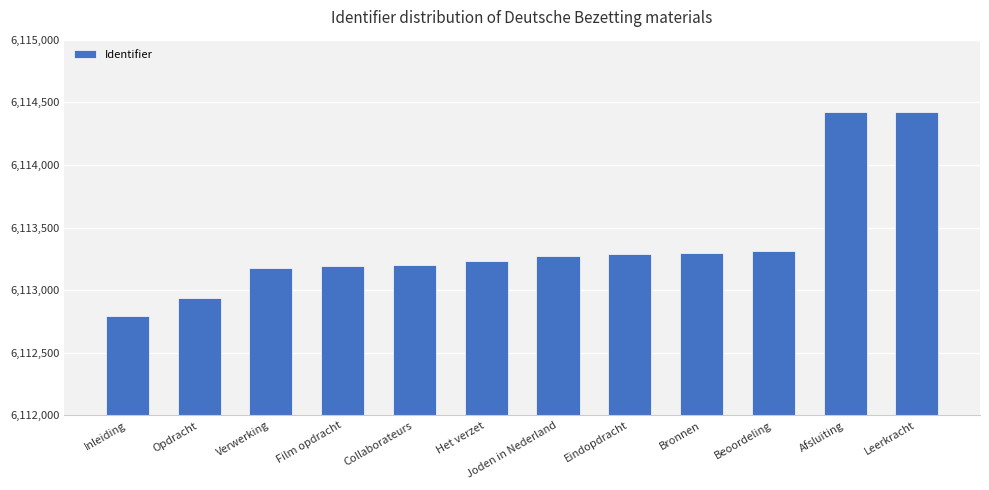

How many bars are there in total?

12